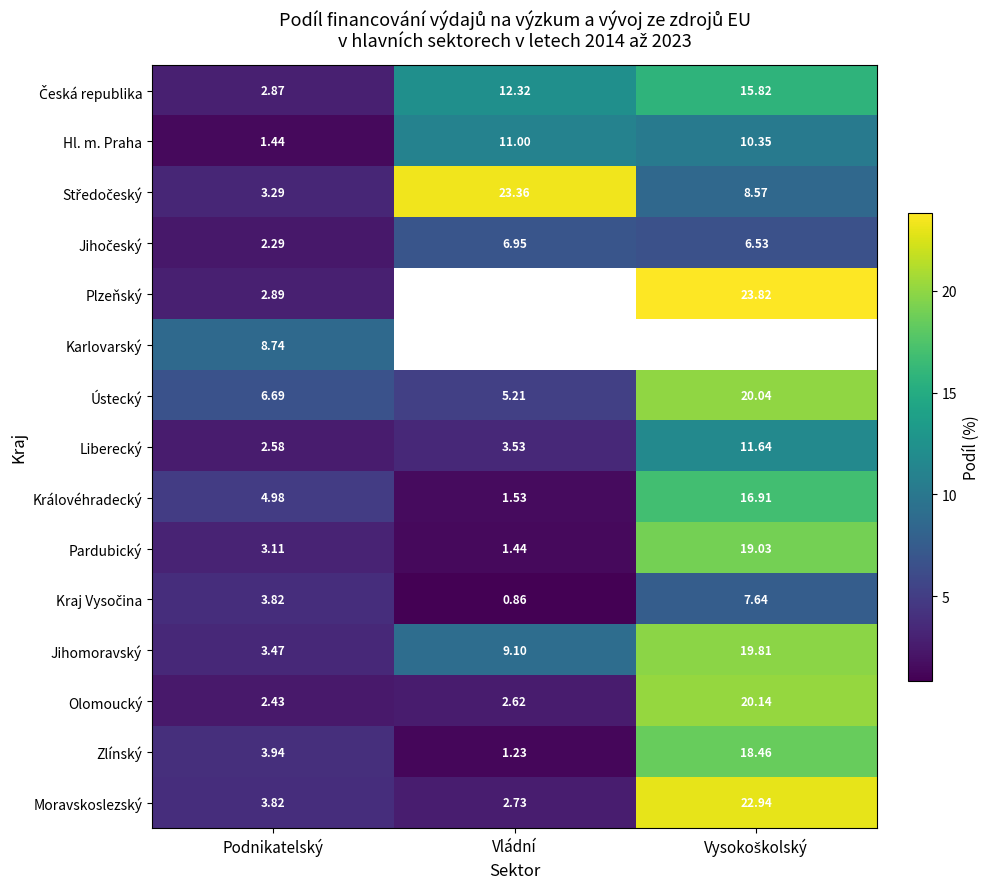

At which label is Olomoucký closest to 11?

Vládní